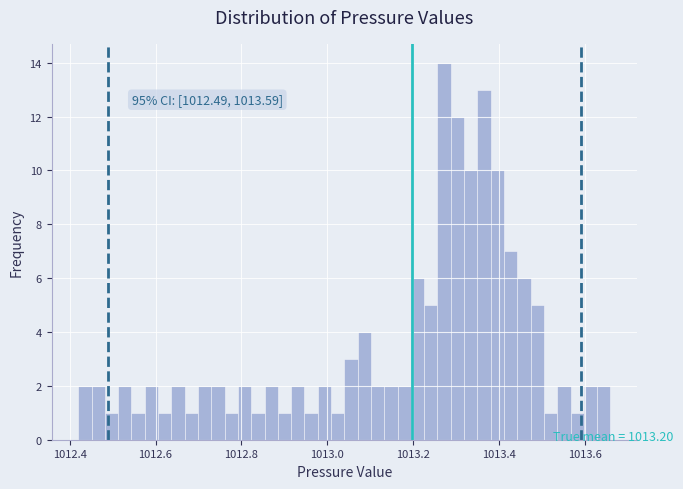

Read against the x-axis, roughly where is the centre of the tallest bar?

1013.28